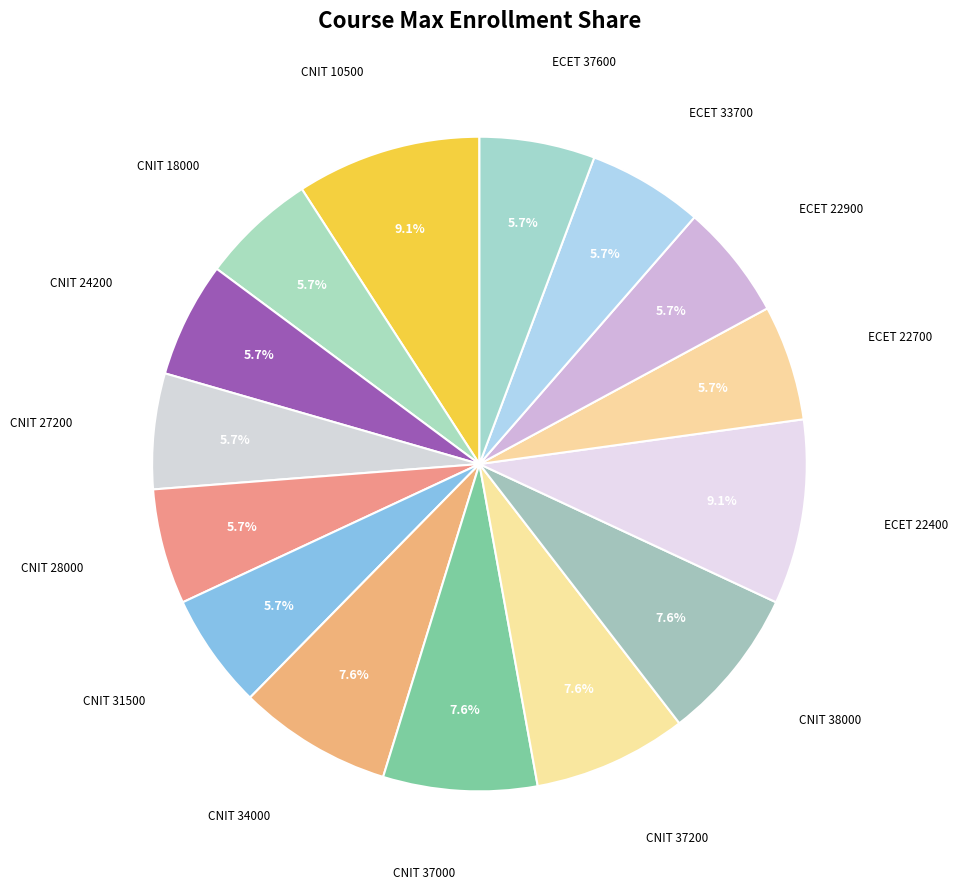

How many segments does this pie chart have?

15